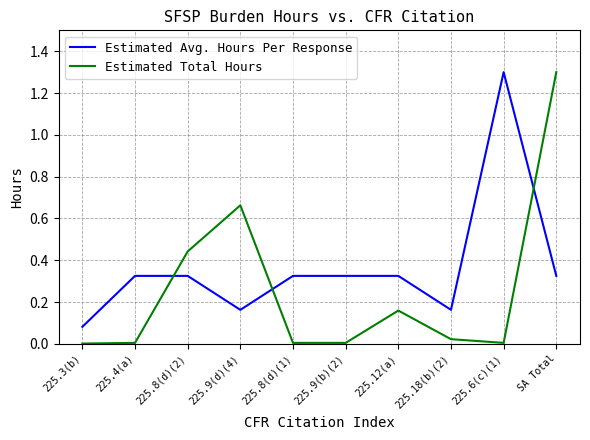

True or false: Estimated Total Hours and Estimated Avg. Hours Per Response intersect in this chart.

True